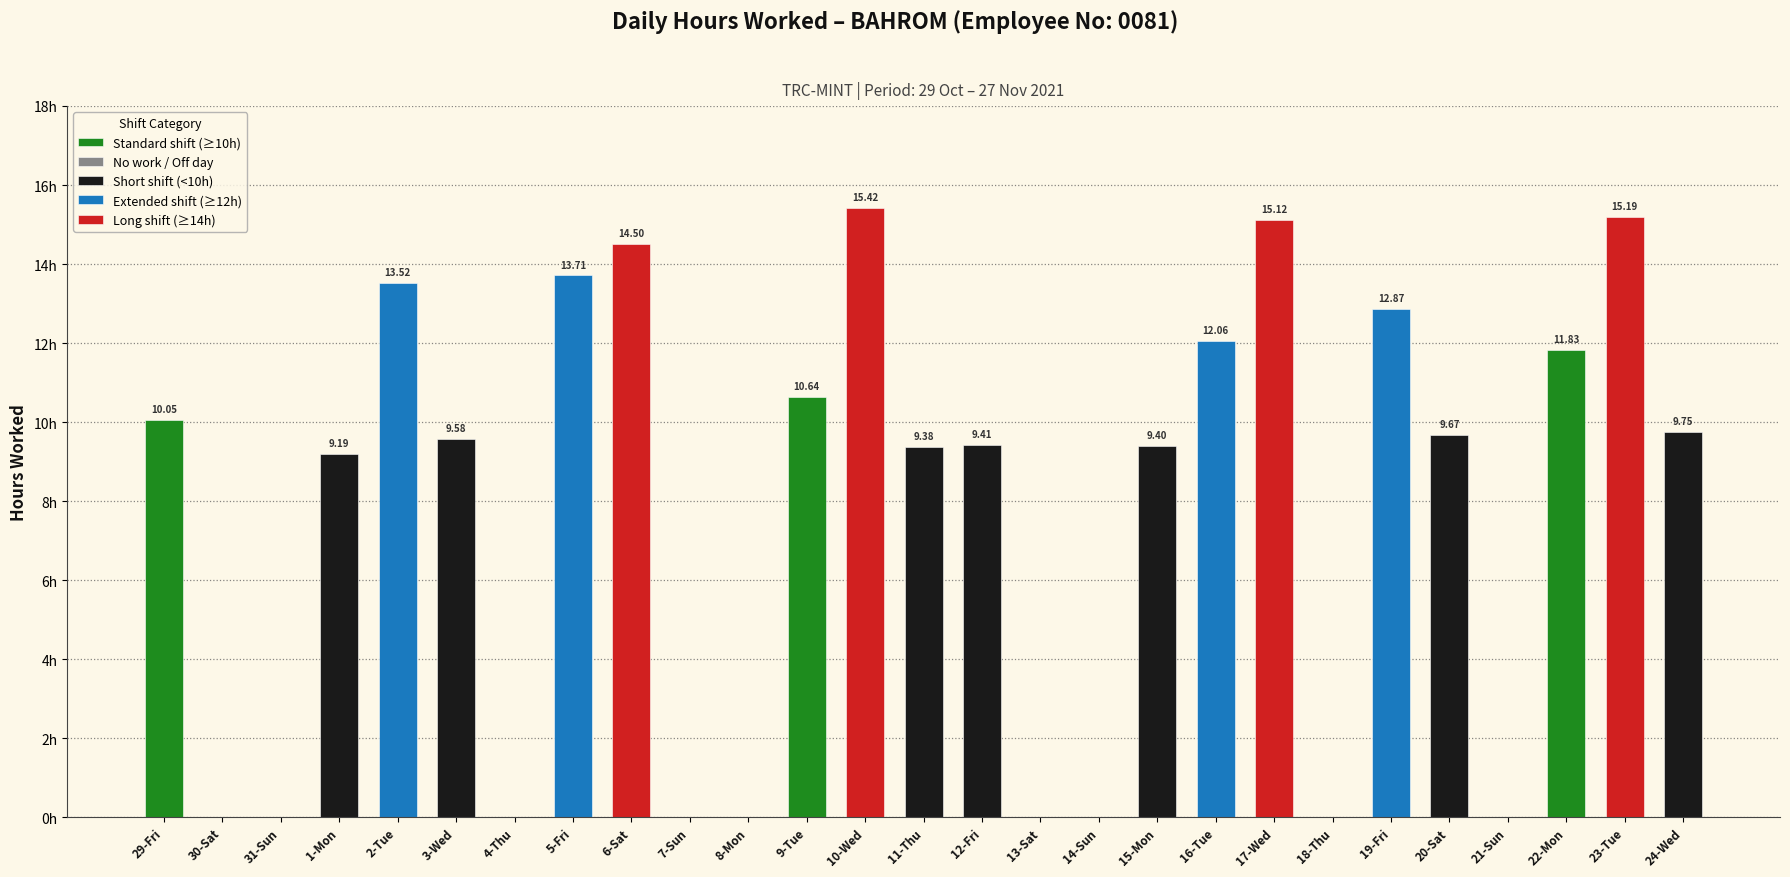

Which label corresponds to the smallest value in the chart?

30-Sat